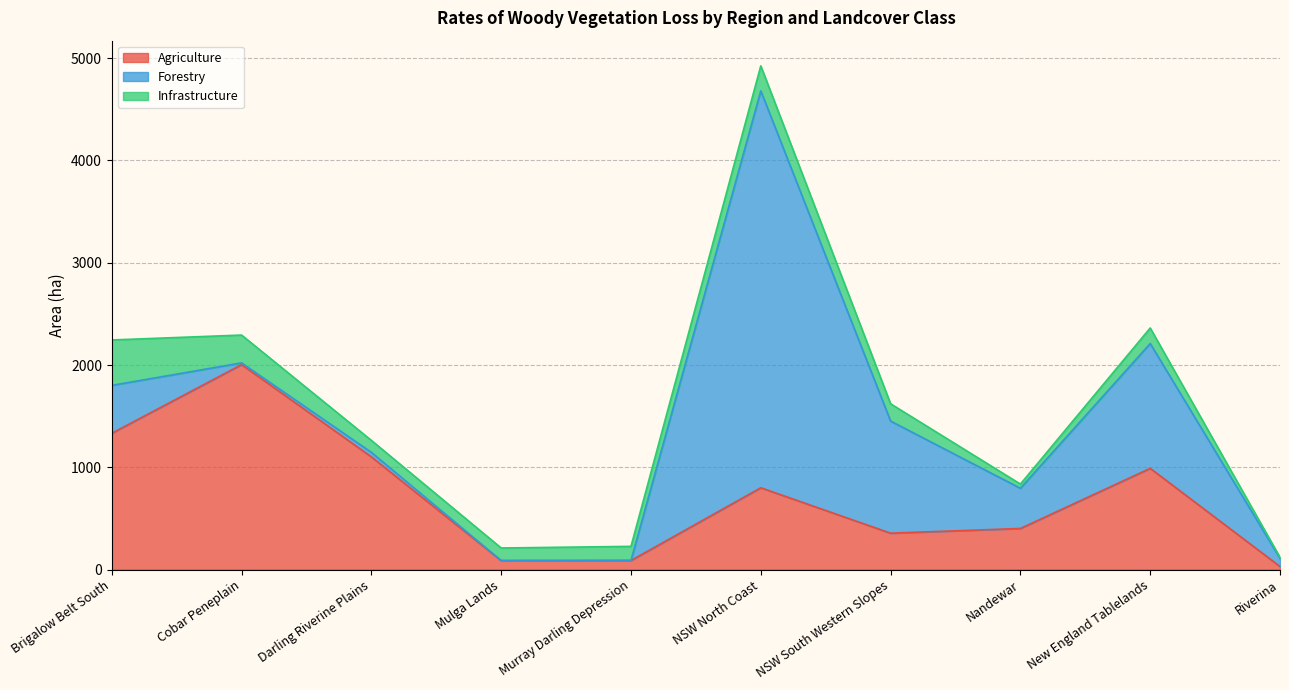

What is the sum of the Agriculture values at Nandewar and New England Tablelands?

1392